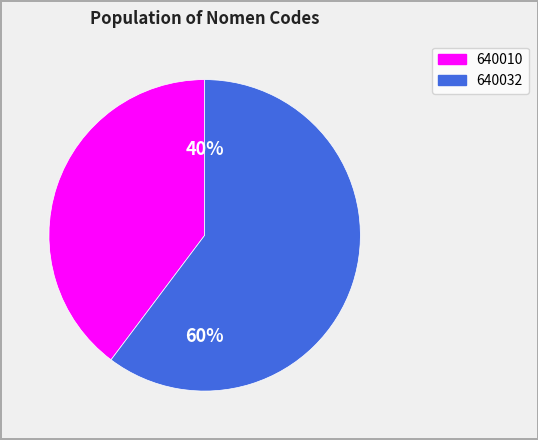

Is there a majority slice in this chart?

Yes